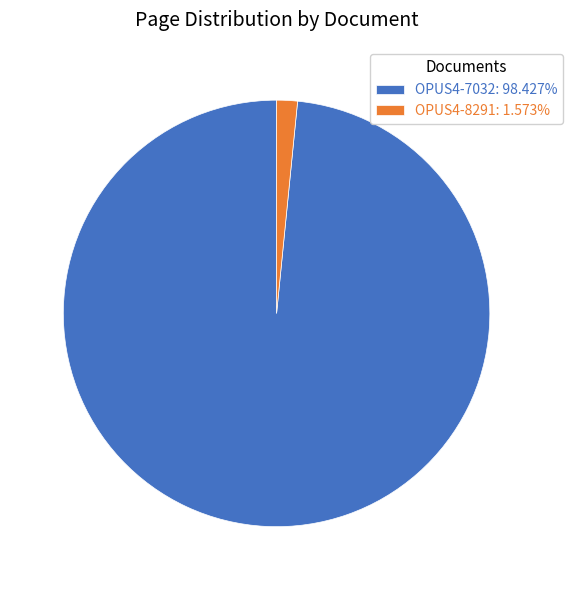

Is OPUS4-8291: 1.573% the majority of the pie?

No